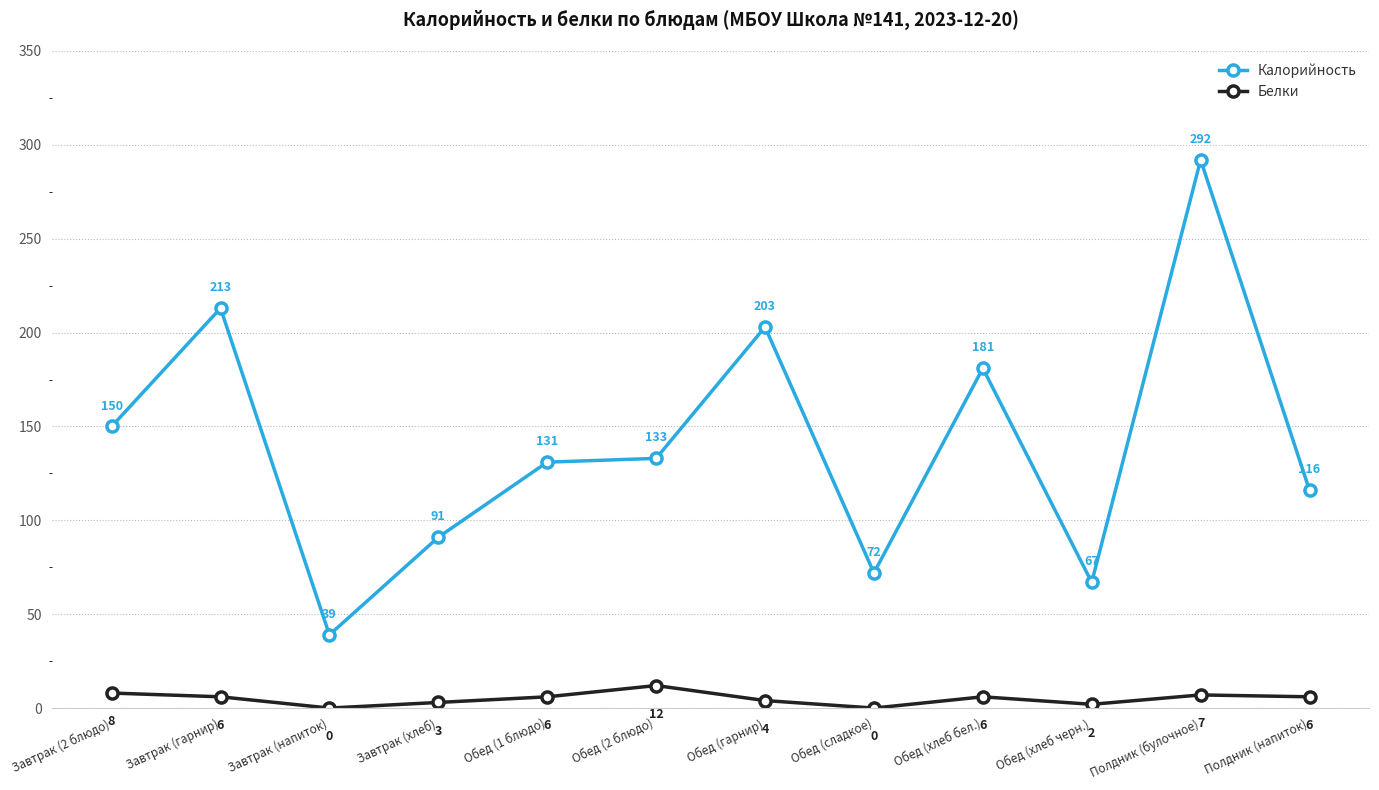

In Белки, how many points are lower than both neighbors (excluding endpoints)?

3